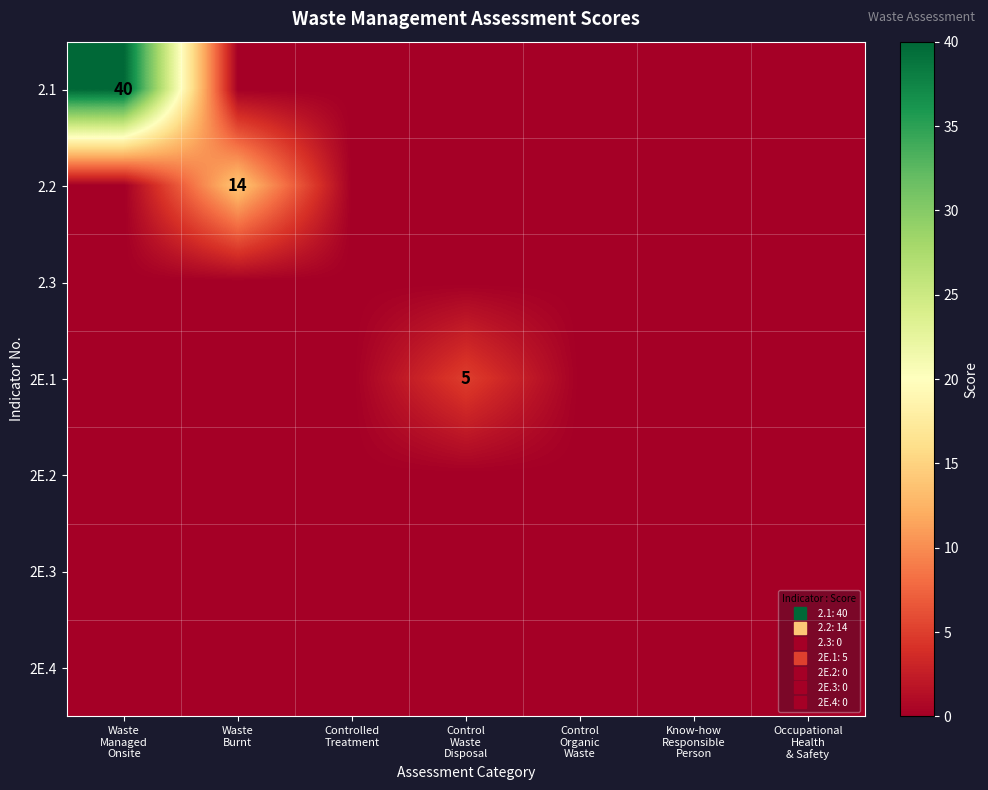

What is the difference between the maximum and minimum values in the 2.1 series?

40